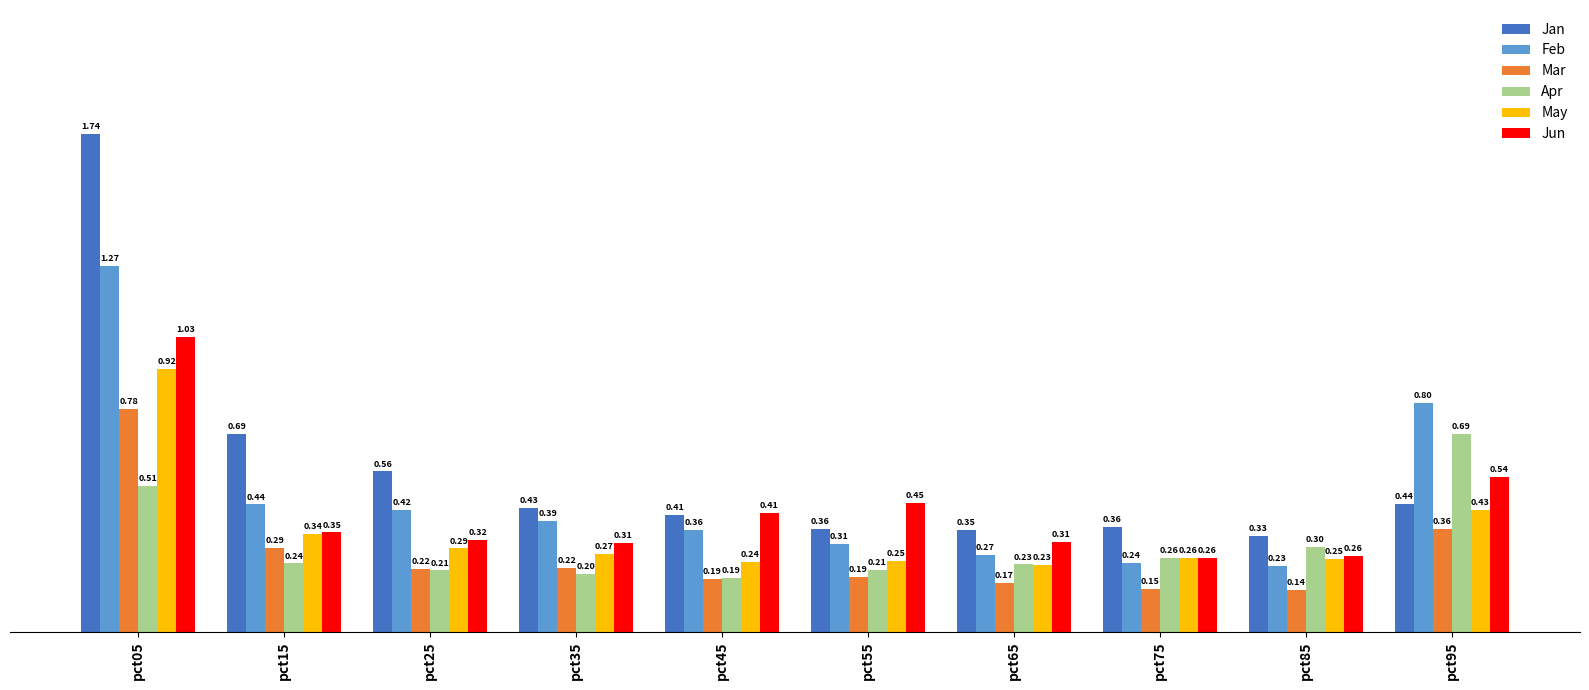

Which label corresponds to the smallest value in the chart?

pct85